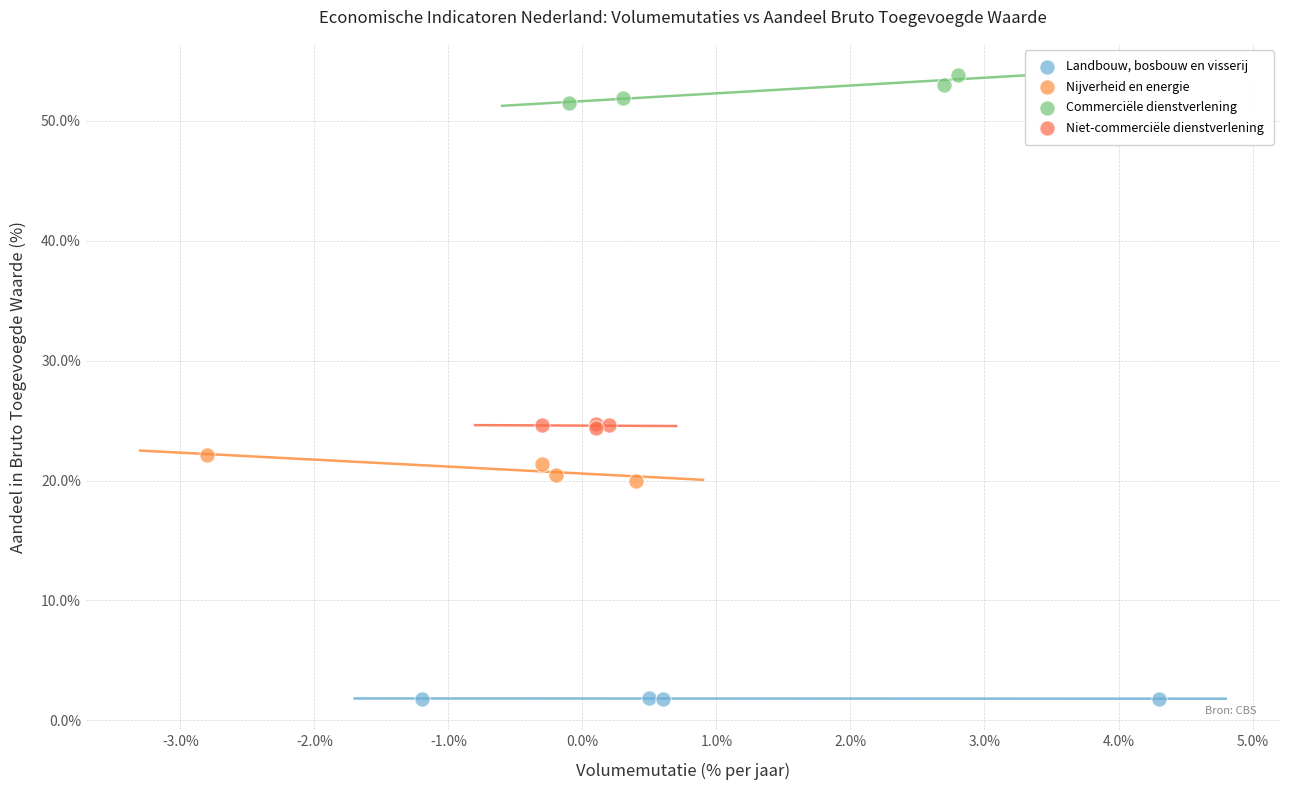

Which series contains the highest Y value?

Commerciële dienstverlening